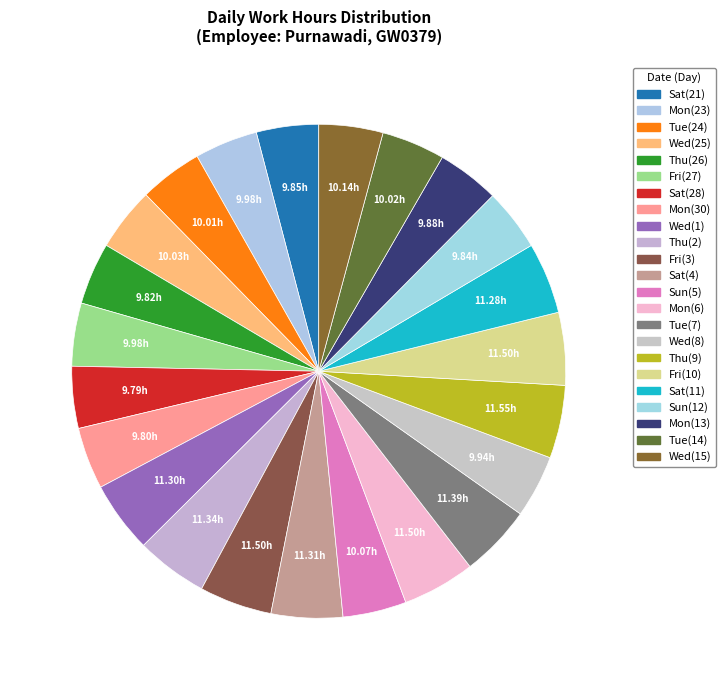

Count the number of slices in the pie.

23